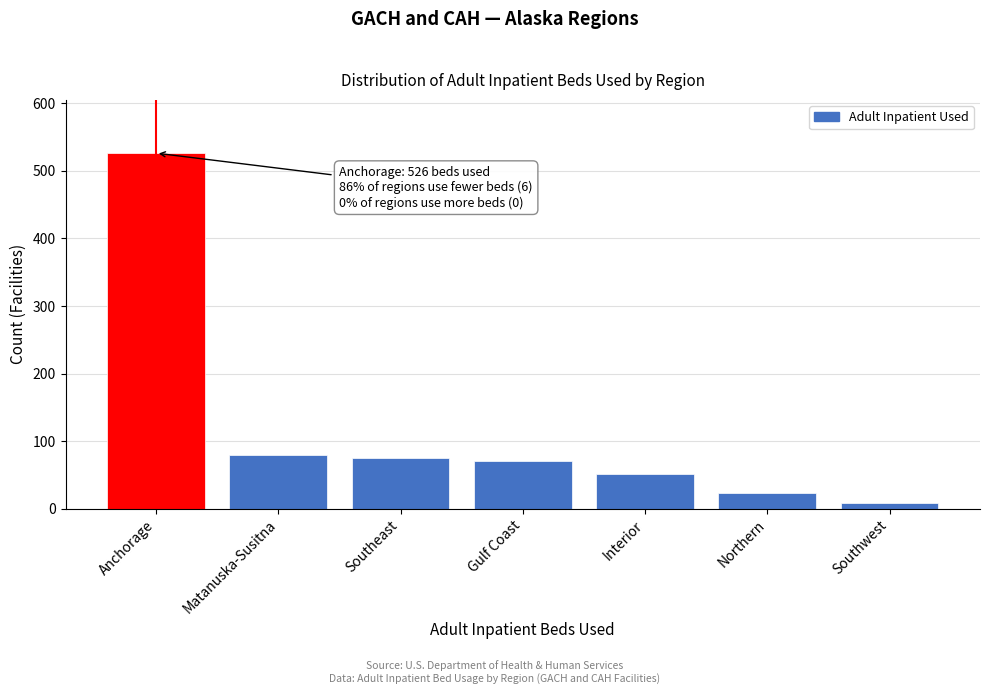

Reading right to left, what are all the values shown in this chart?

9	24	51	71	75	80	526